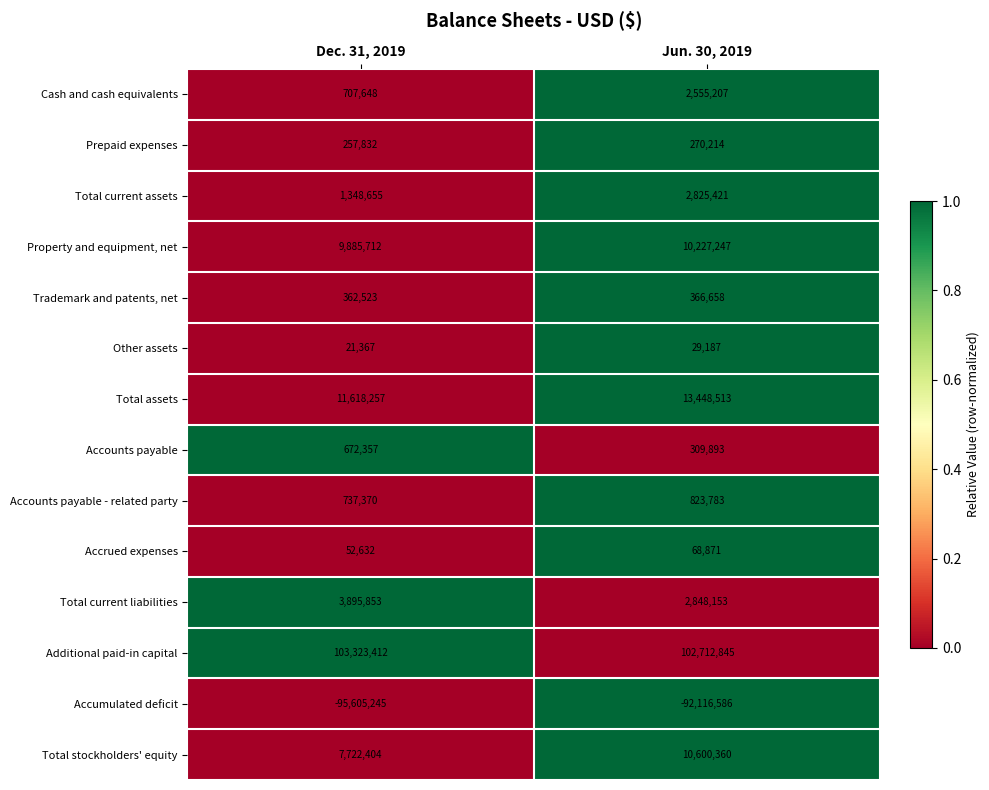

Reading left to right, what are all the values shown in this chart?

Cash and cash equivalents: 707648	2555207
Prepaid expenses: 257832	270214
Total current assets: 1348655	2825421
Property and equipment, net: 9885712	10227247
Trademark and patents, net: 362523	366658
Other assets: 21367	29187
Total assets: 11618257	13448513
Accounts payable: 672357	309893
Accounts payable - related party: 737370	823783
Accrued expenses: 52632	68871
Total current liabilities: 3895853	2848153
Additional paid-in capital: 103323412	102712845
Accumulated deficit: -95605245	-92116586
Total stockholders' equity: 7722404	10600360